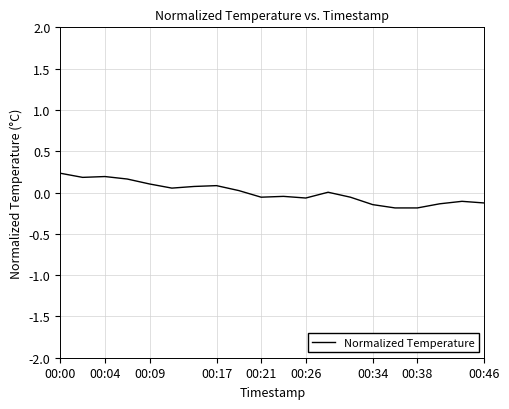

What is the difference between the maximum and minimum values?

0.4